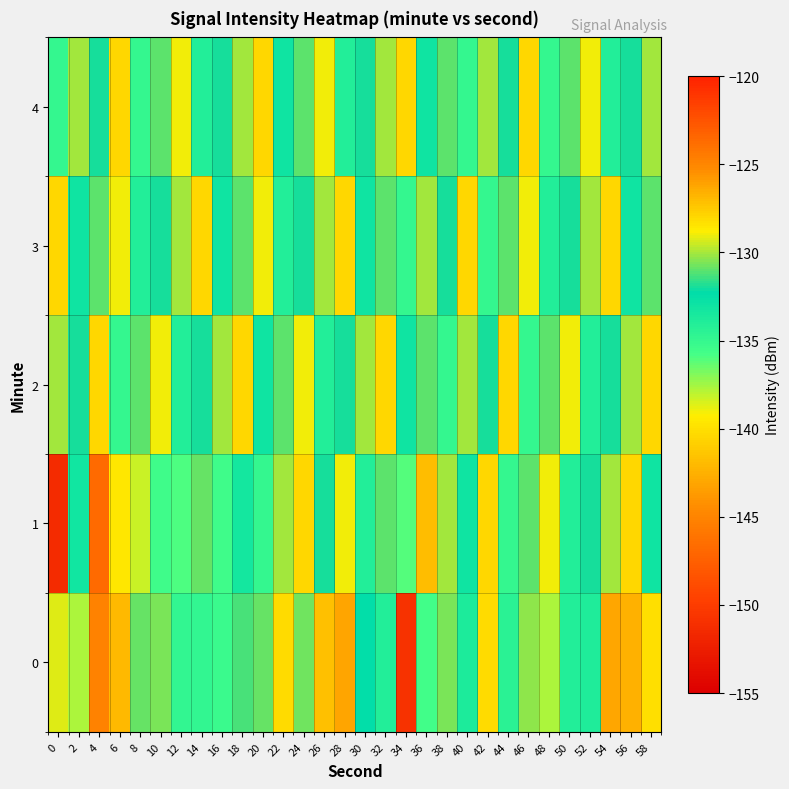

Rank the series by their maximum value, from lowest to highest.

2, 3, 4, 0, 1